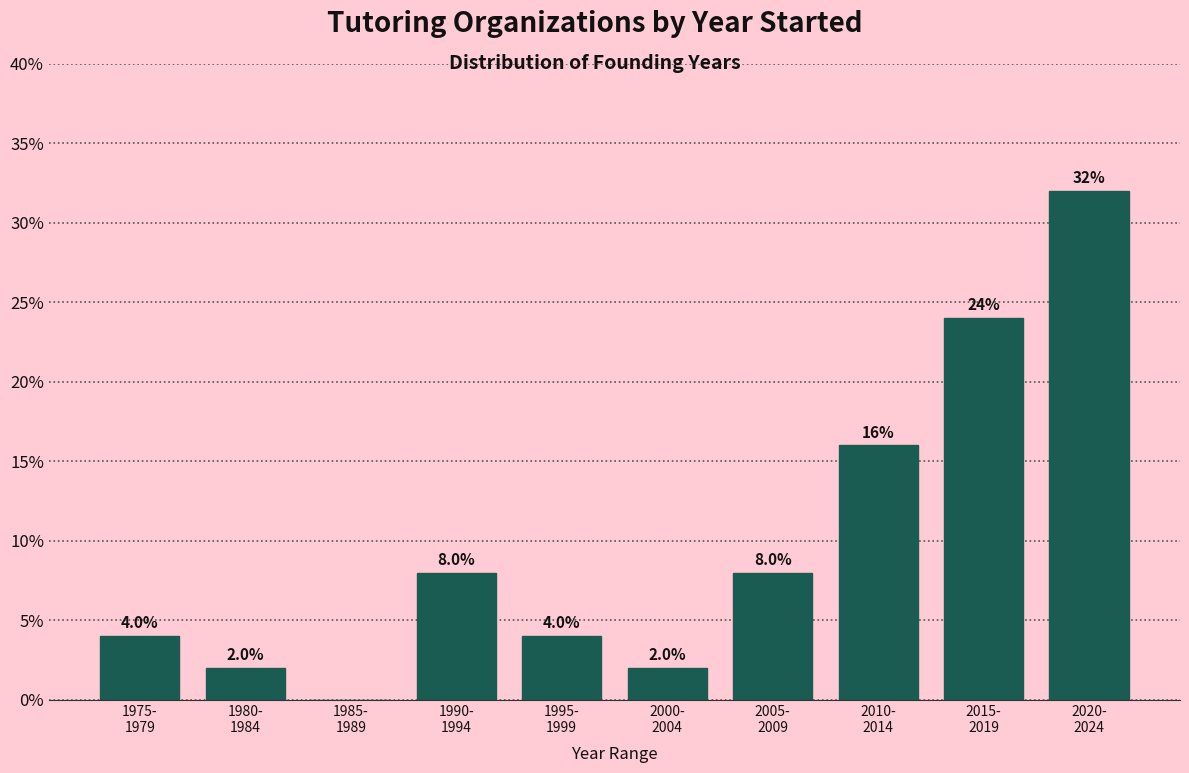

What is the greatest value displayed?

32